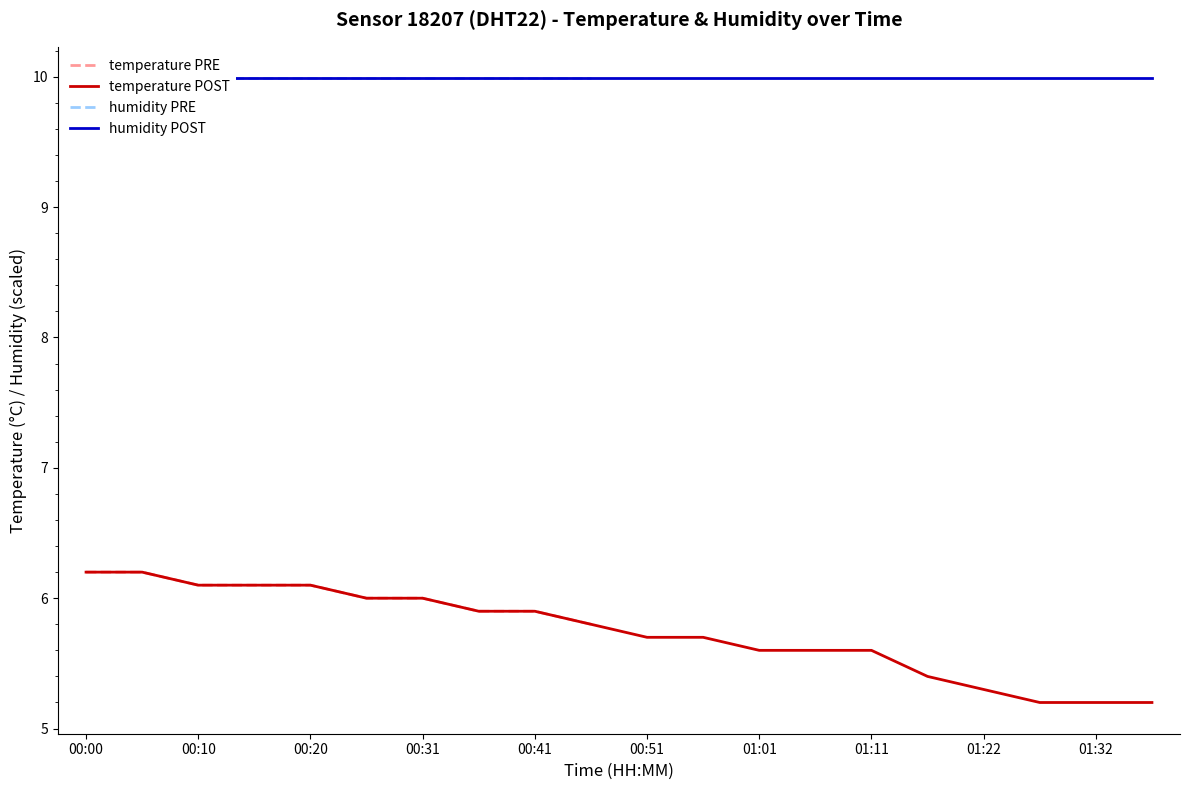

Which category has the lowest value across all series?

01:27